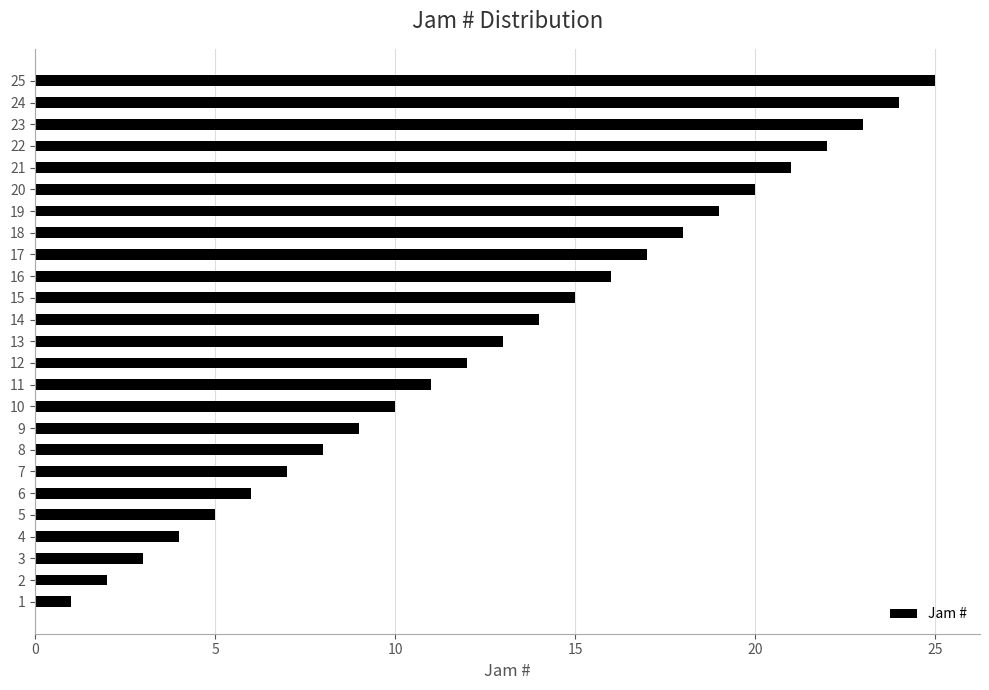

List the labels in order of value, largest first.

25, 24, 23, 22, 21, 20, 19, 18, 17, 16, 15, 14, 13, 12, 11, 10, 9, 8, 7, 6, 5, 4, 3, 2, 1